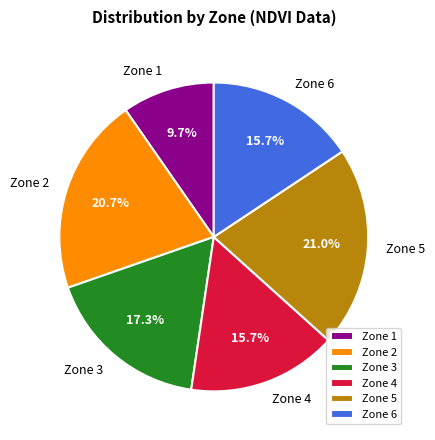

What is the ratio of the value at Zone 3 to the value at Zone 2?

0.8